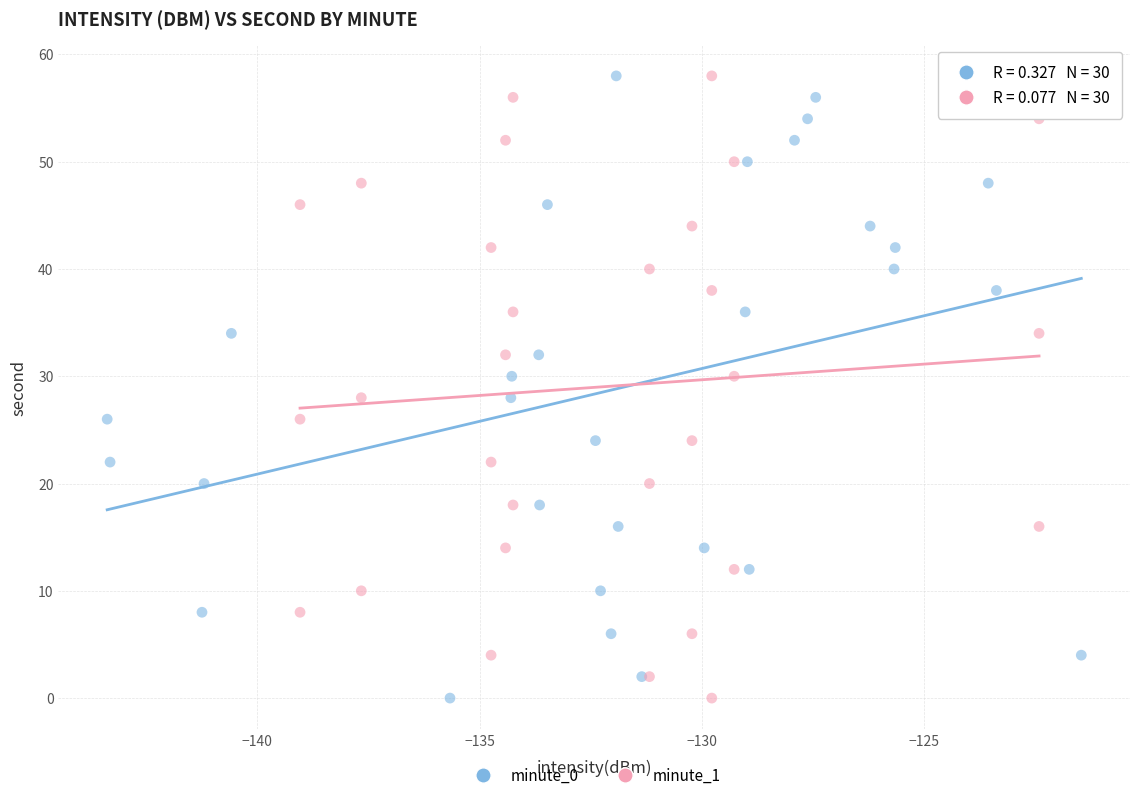

What are all the series names shown in the legend?

minute_0, minute_1